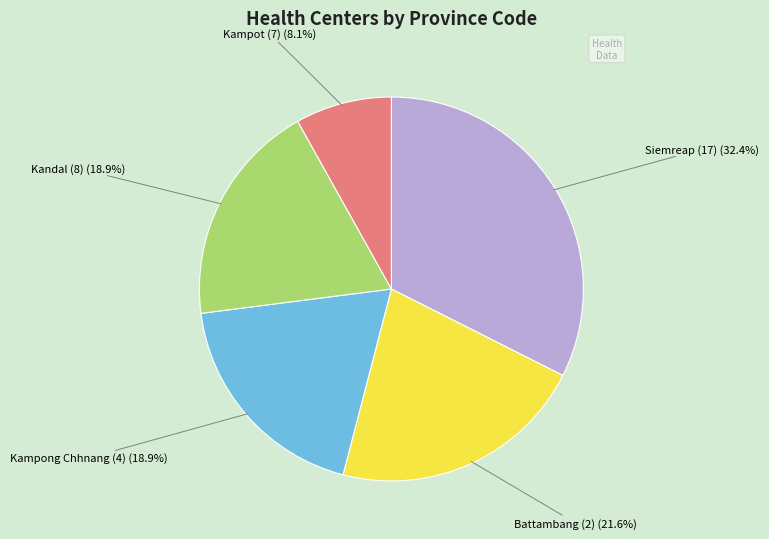

Does Siemreap (17) represent more than half of the total?

No